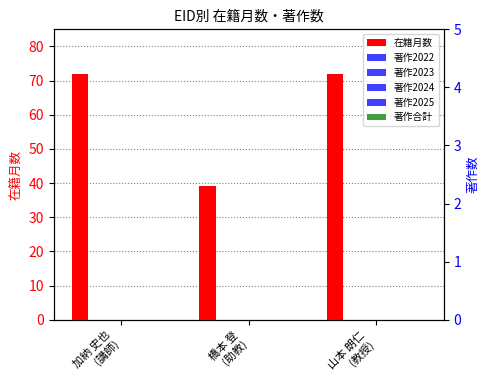

Which series changed the most between 橋本 登
(助教) and 山本 朗仁
(教授)?

在籍月数